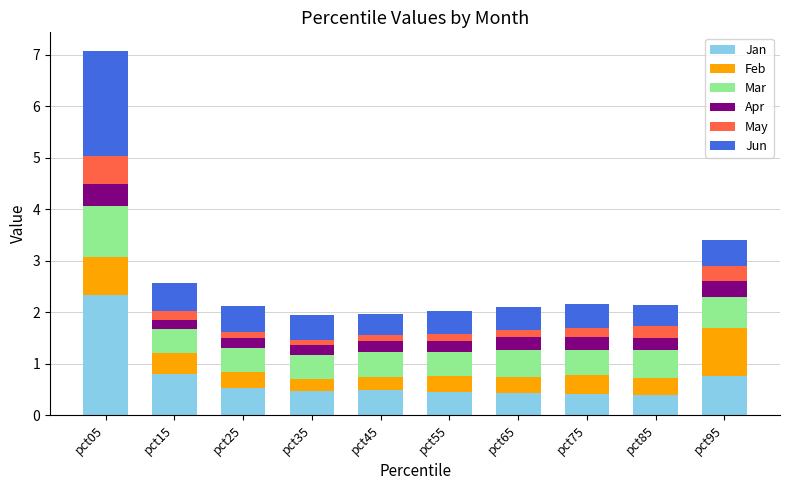

Is it true that Jan equals 0.5 at pct35?

True